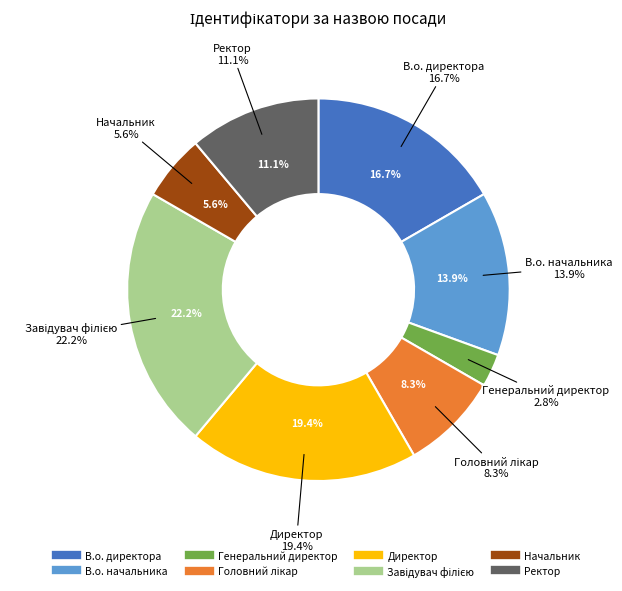

What is the total percentage of В.о. начальника and Директор?

33.3%